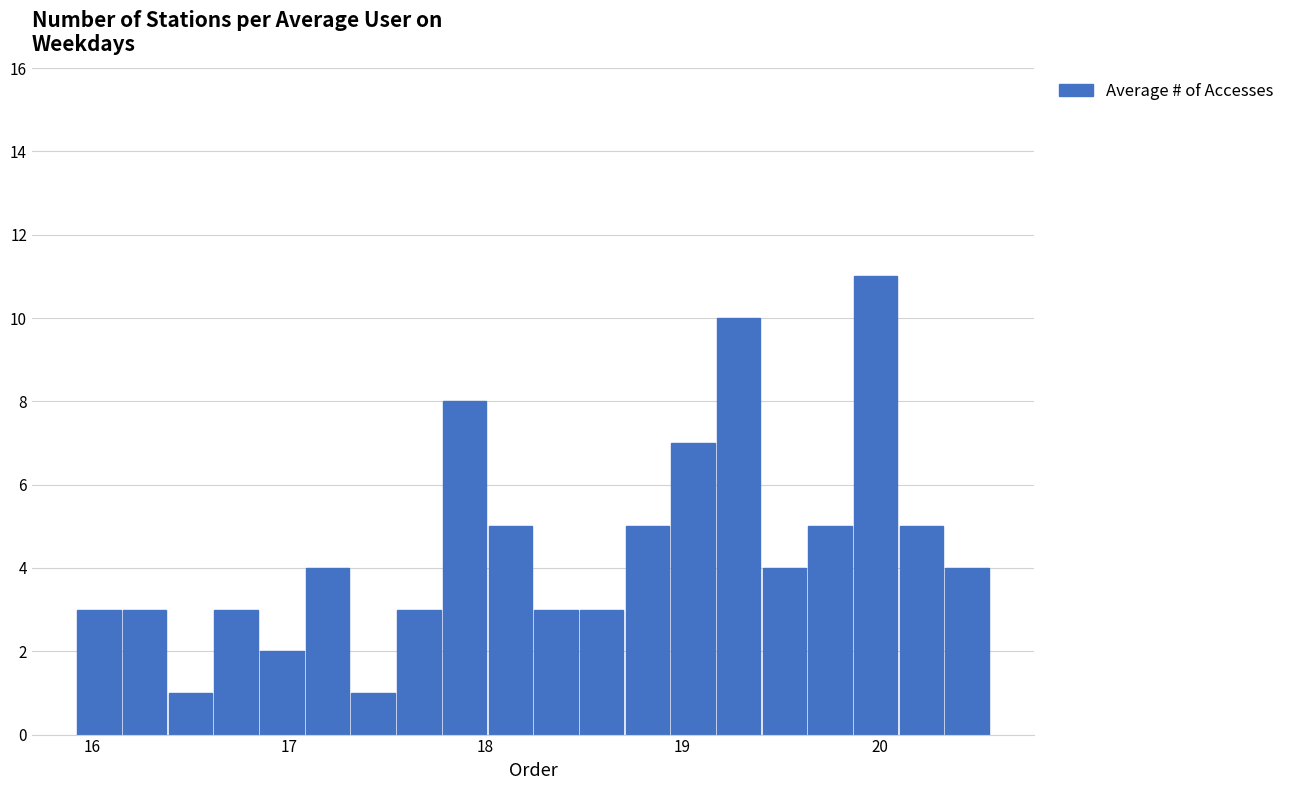

Around what value on the x-axis is the tallest bar? Give the approximate position of its centre, as read against the axis.

20.0